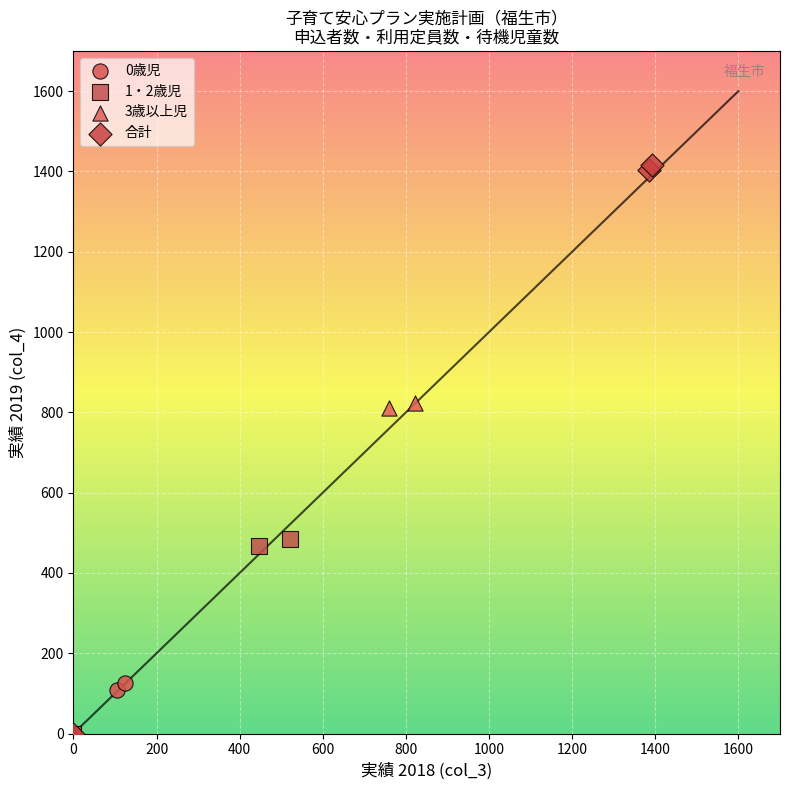

Which series contains the highest Y value?

合計